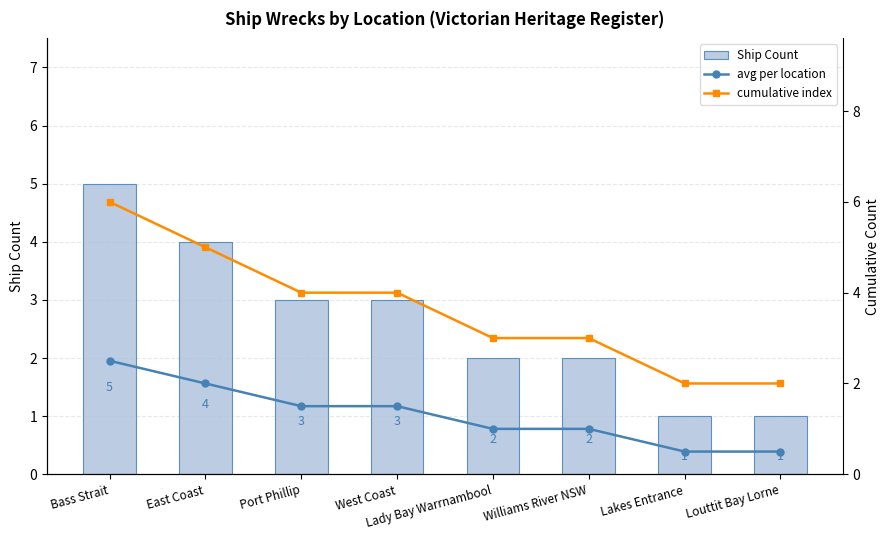

How many values in the Ship Count series are below 3?

4